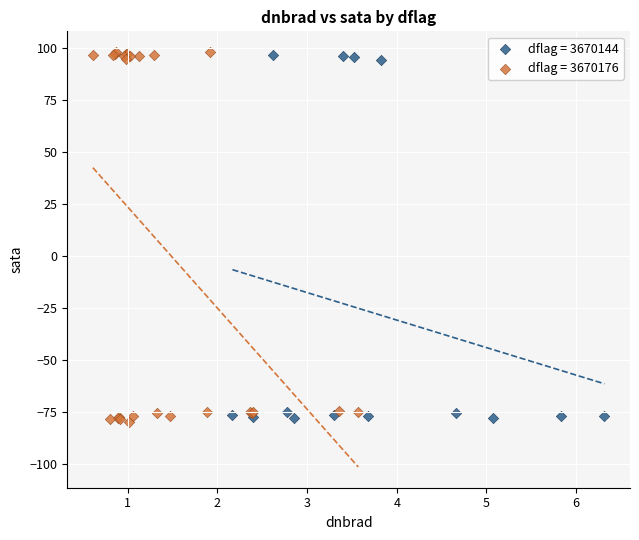

Which series has the widest spread of Y values?

dflag = 3670176